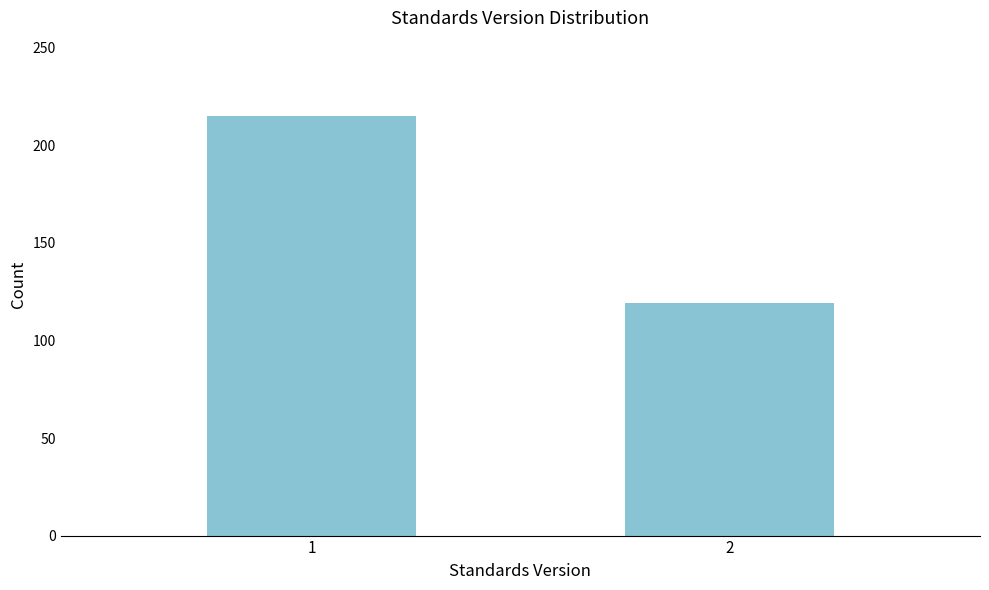

Reading right to left, extract all data points from this chart.

2=119	1=215